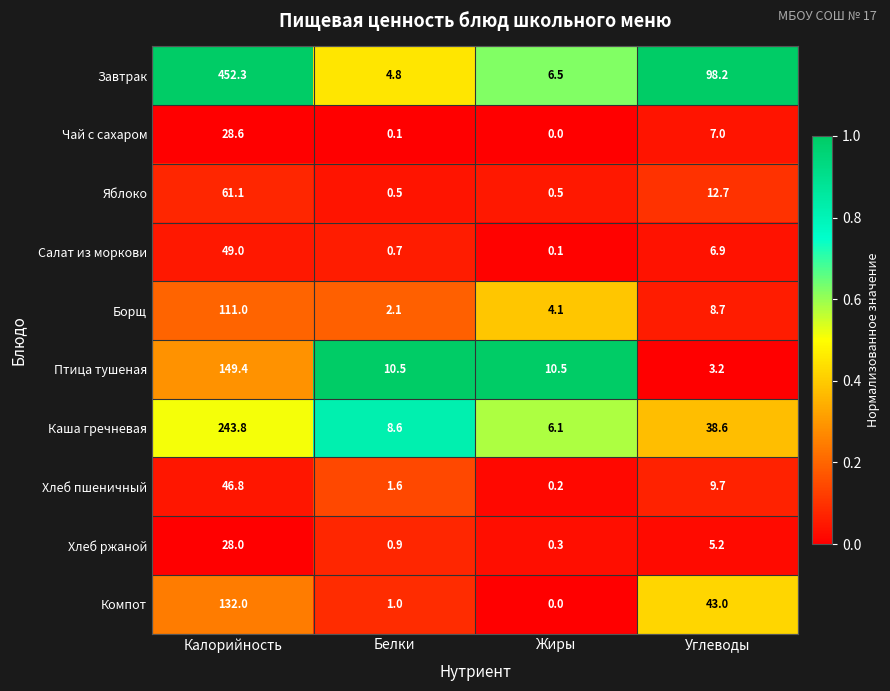

What is the spread (max minus min) of values at Калорийность?

424.3